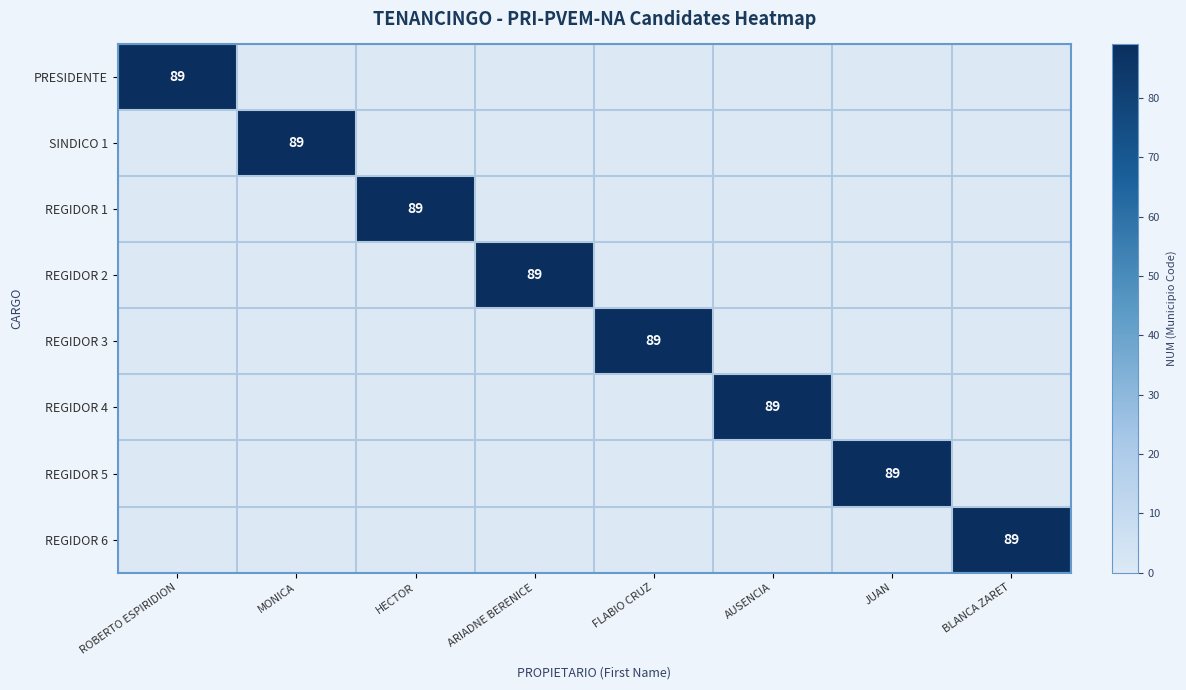

True or false: REGIDOR 4 has a value of 89 at AUSENCIA.

True